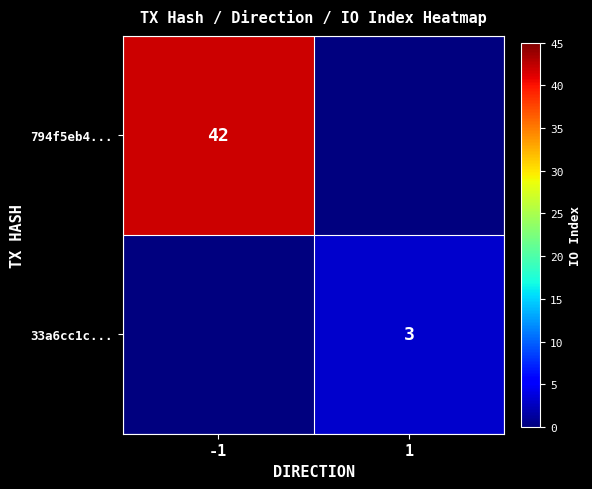

The 33a6cc1c... series shows 4 at 1. True or false?

False